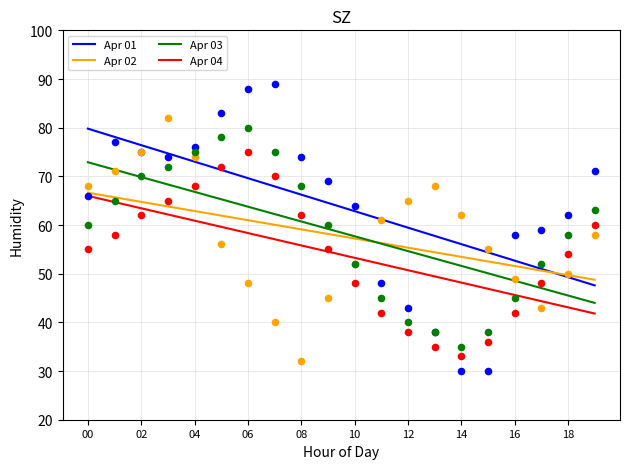

Which series reaches the minimum Y coordinate?

Apr 01